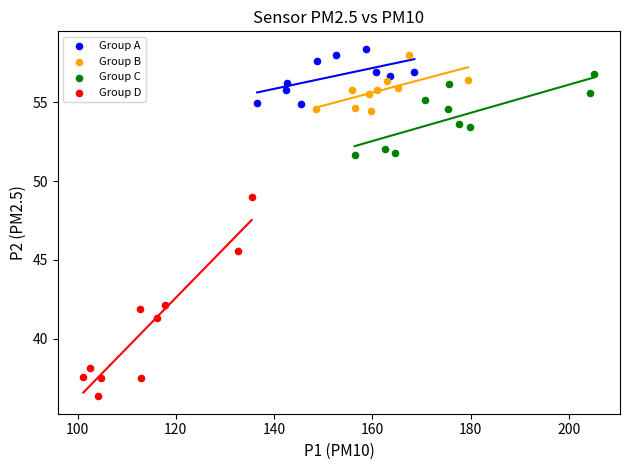

What are all the series names shown in the legend?

Group A, Group B, Group C, Group D